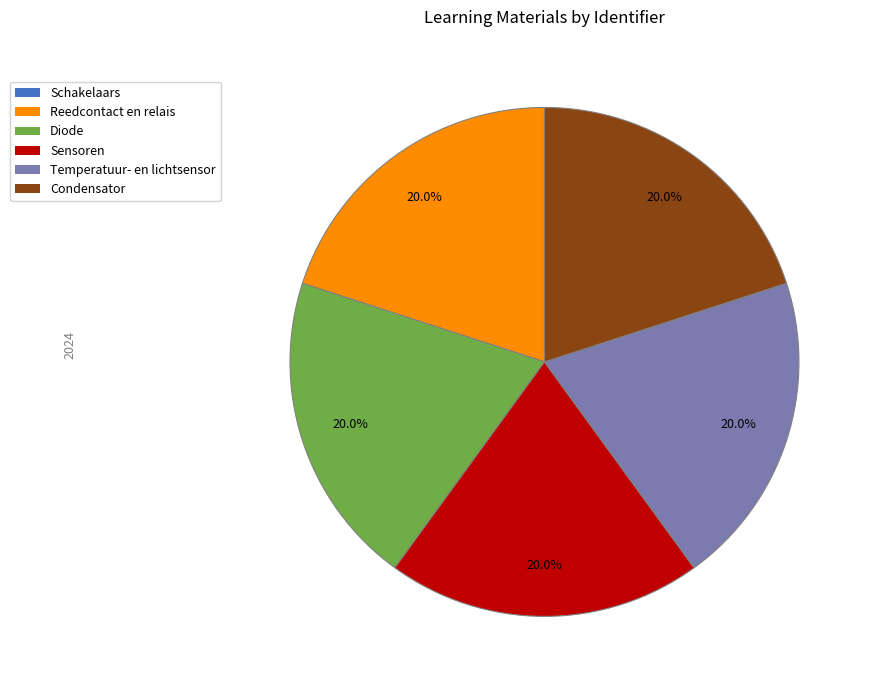

Approximately how many times larger is the value at Temperatuur- en lichtsensor compared to Diode?

1.0